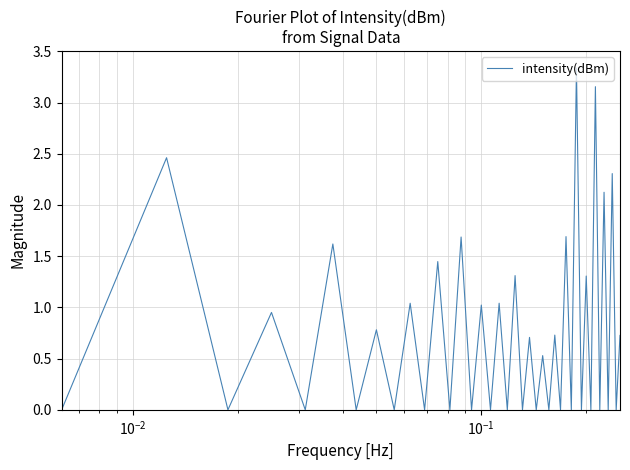

How many lines are shown in the chart?

1